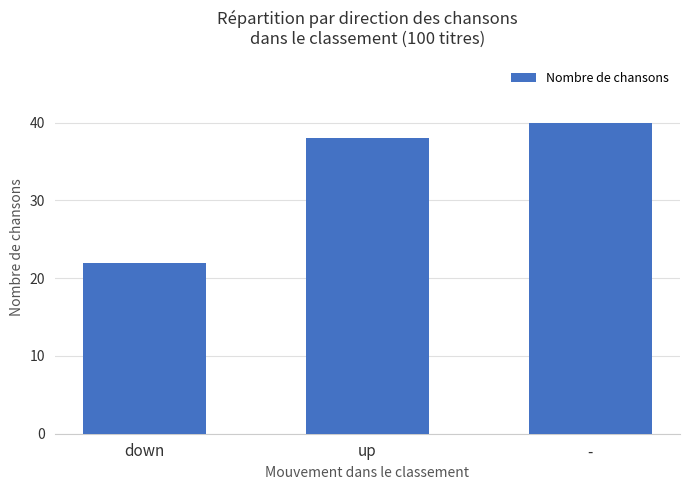

What is the difference between the maximum and minimum values?

18